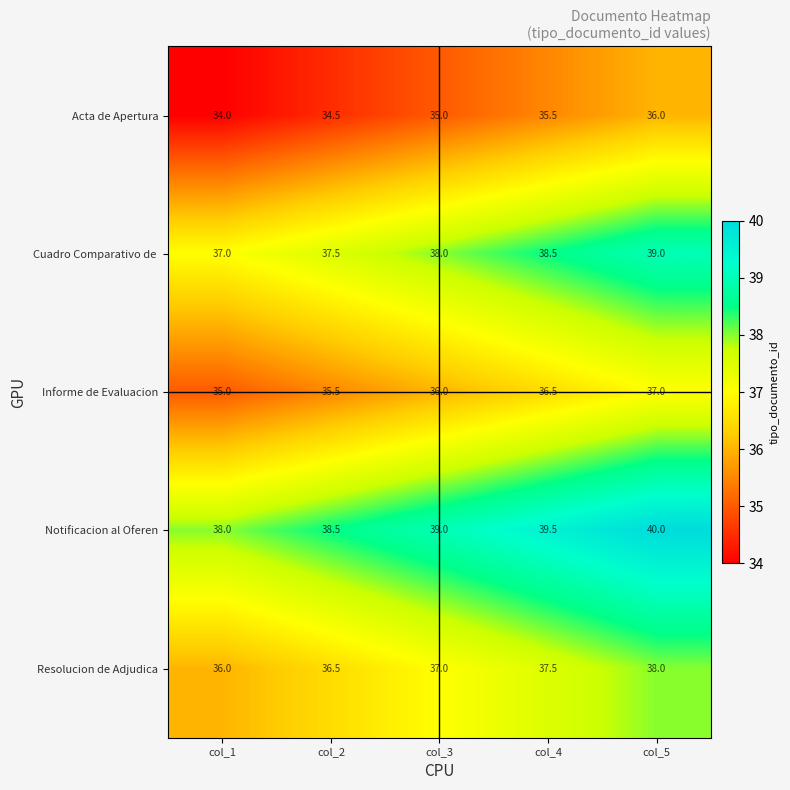

The value of Informe de Evaluacion at col_5 is 56.3. True or false?

False